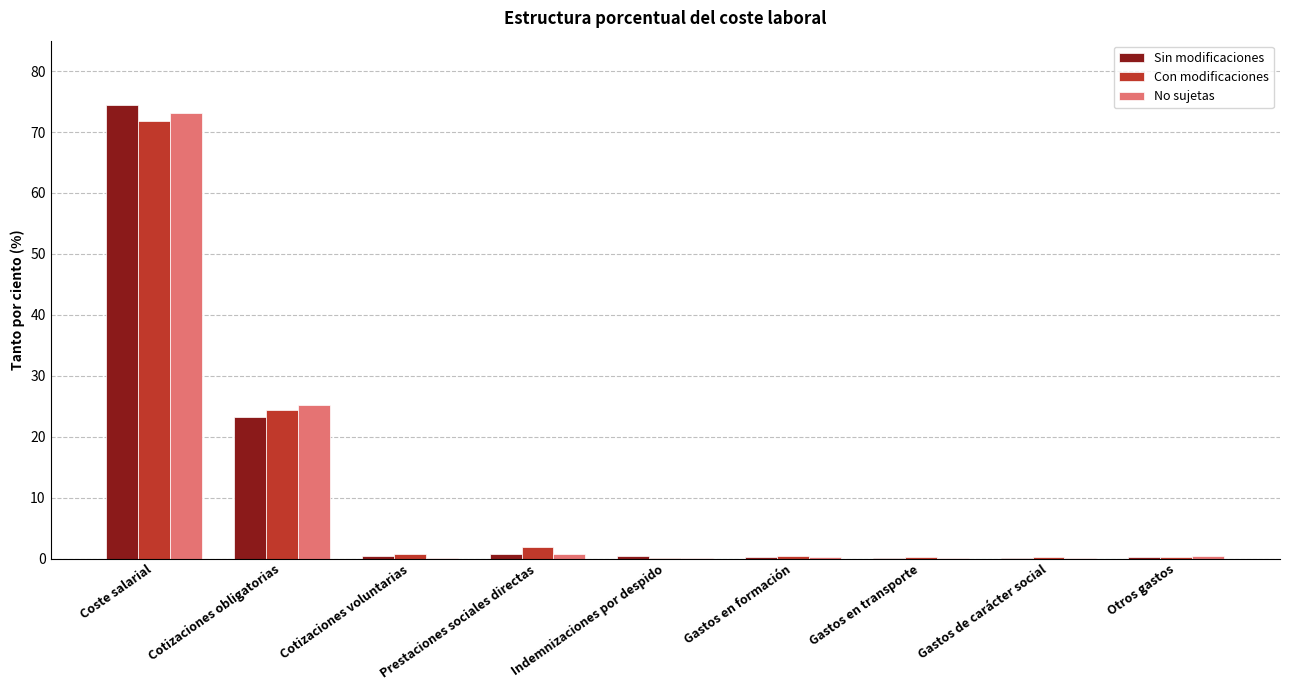

Are the bars horizontal?

No